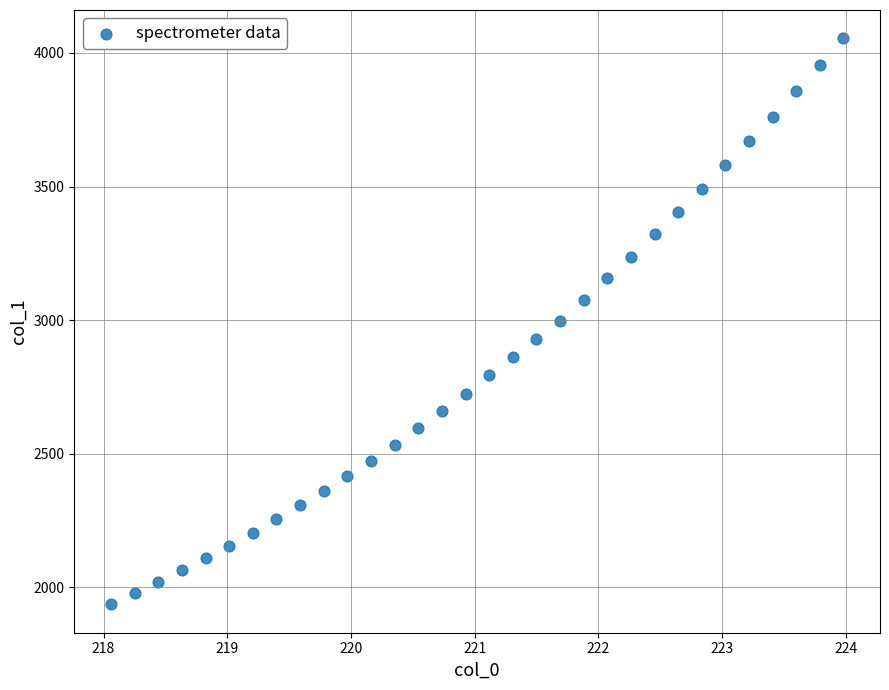

What is the range of Y values (max minus min)?

2118.2